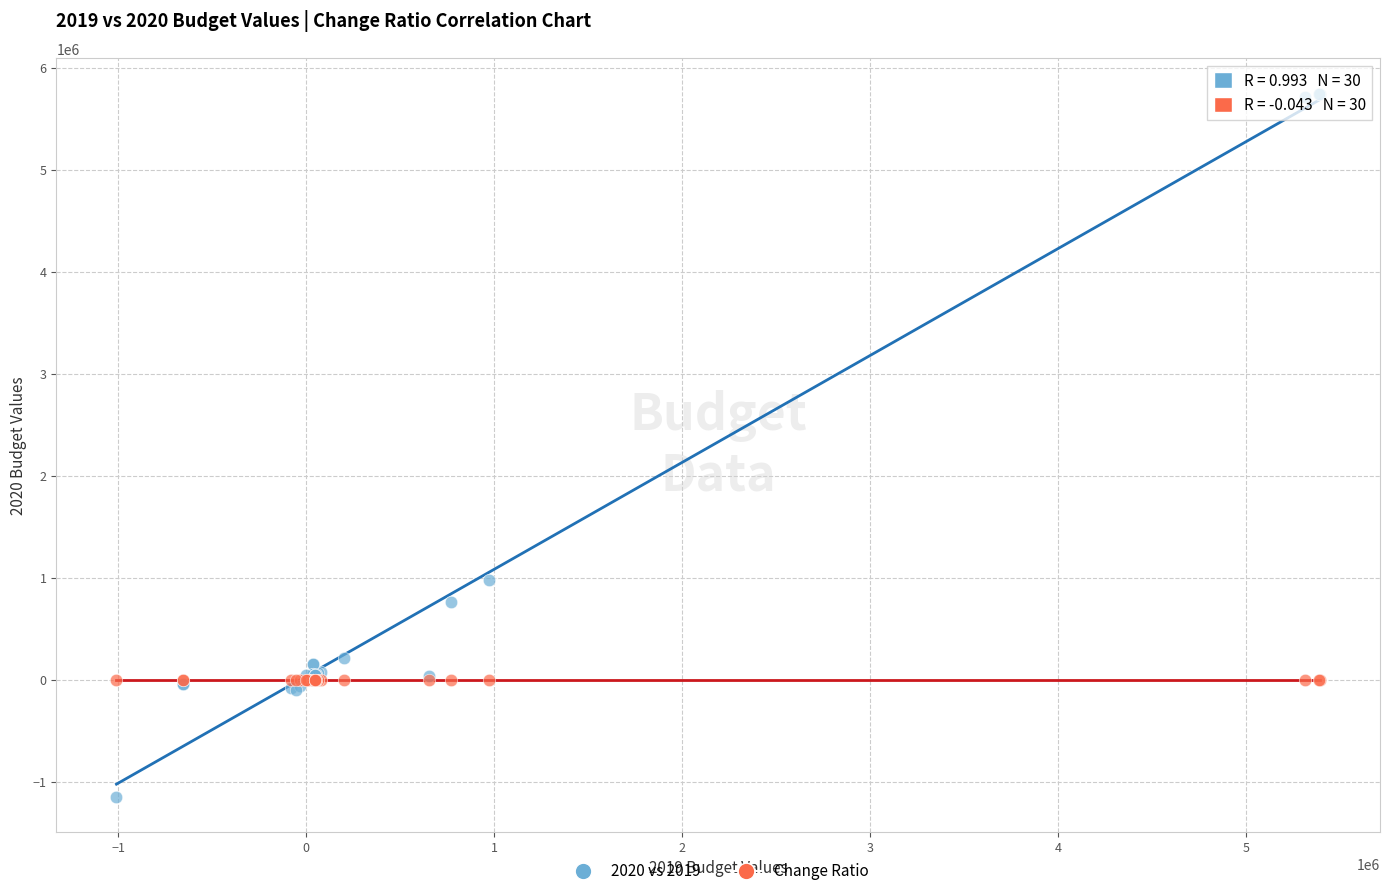

Across all series, what Y value is closest to 2302227?

983873.0